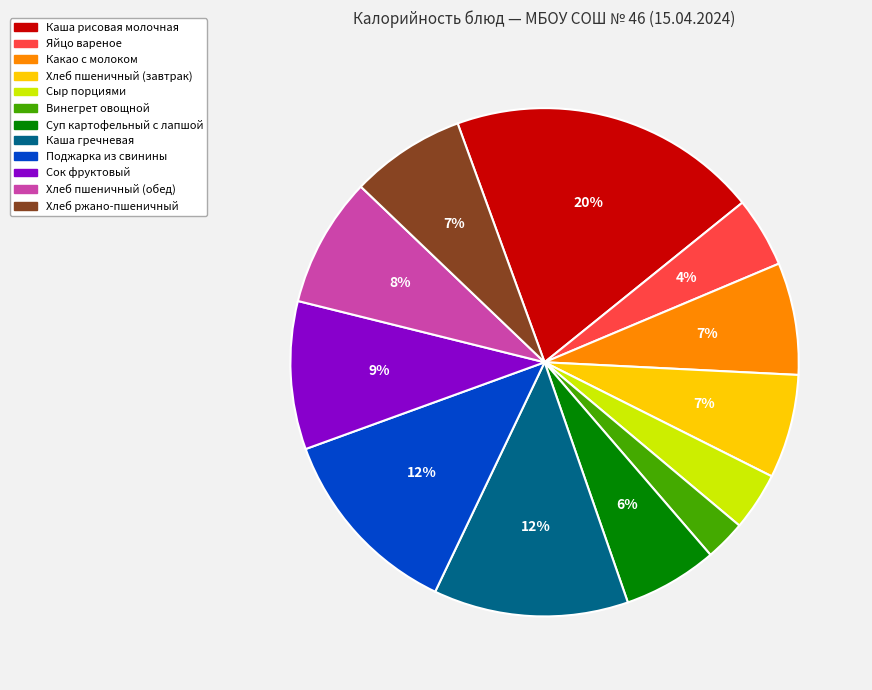

Does any single category account for the majority?

No